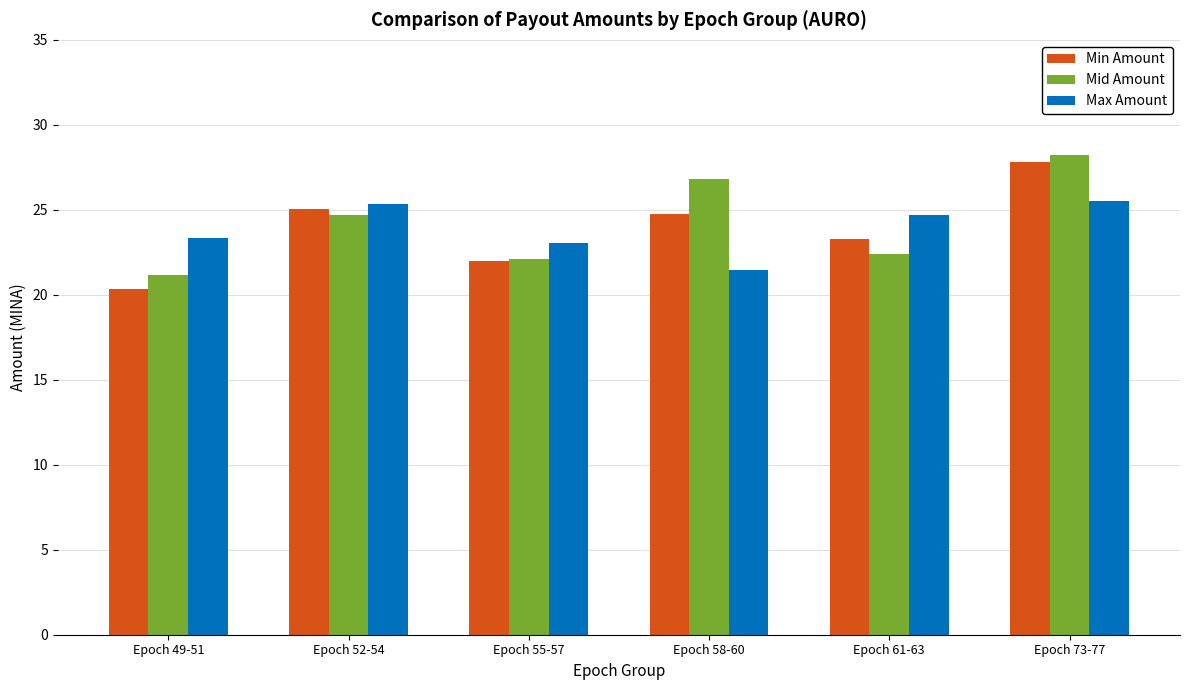

Which series changed the most between Epoch 49-51 and Epoch 58-60?

Mid Amount